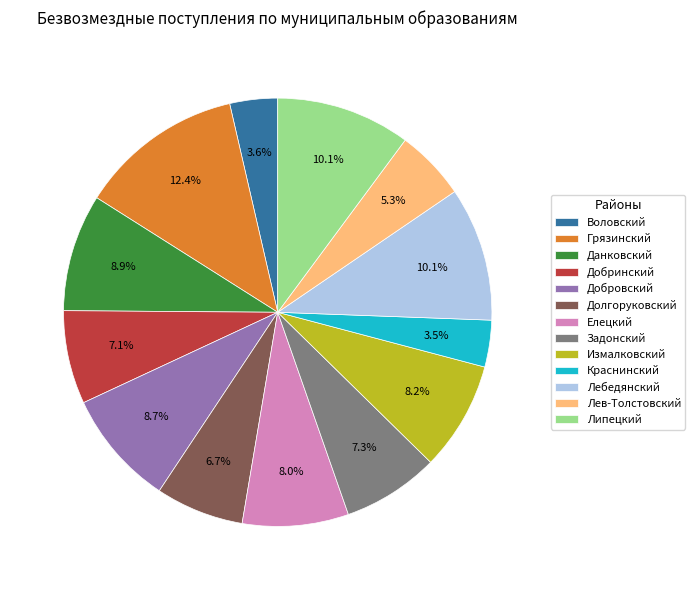

True or false: Грязинский accounts for 12% of the total.

True